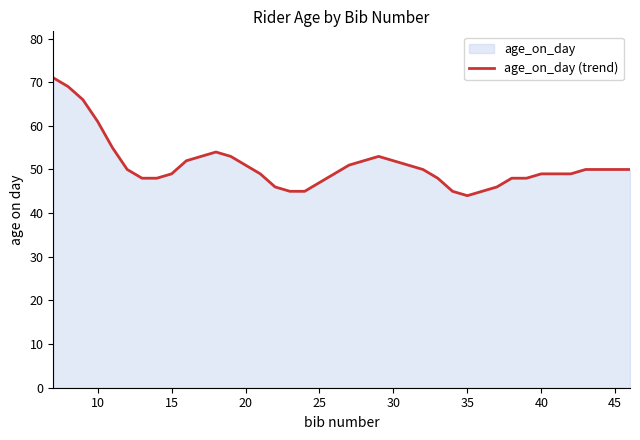

Which category has the lowest value across all series?

35